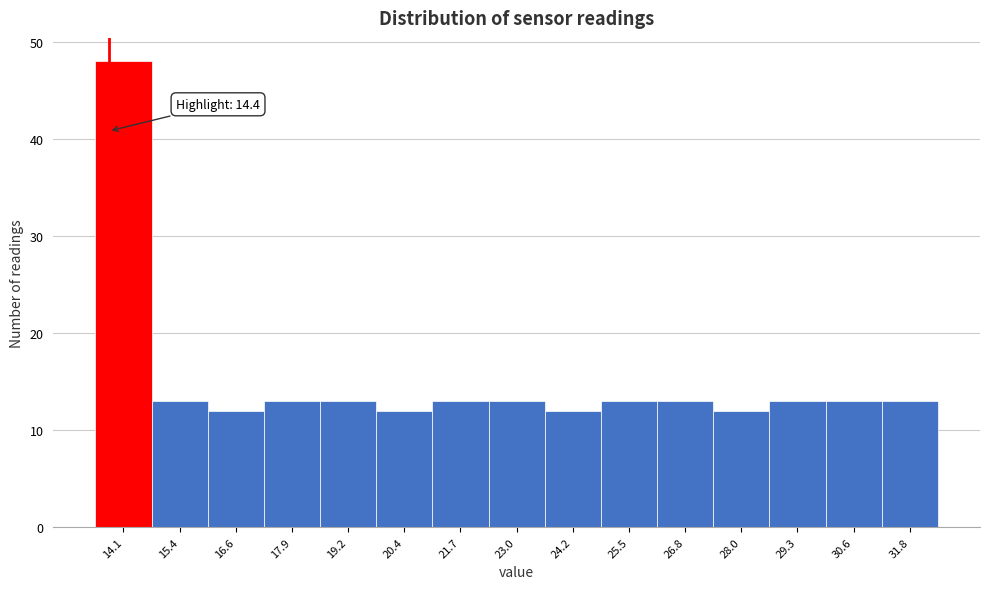

Reading right to left, transcribe all the data shown in this chart.

31.8=13	30.6=13	29.3=13	28.0=12	26.8=13	25.5=13	24.2=12	23.0=13	21.7=13	20.4=12	19.2=13	17.9=13	16.6=12	15.4=13	14.1=48